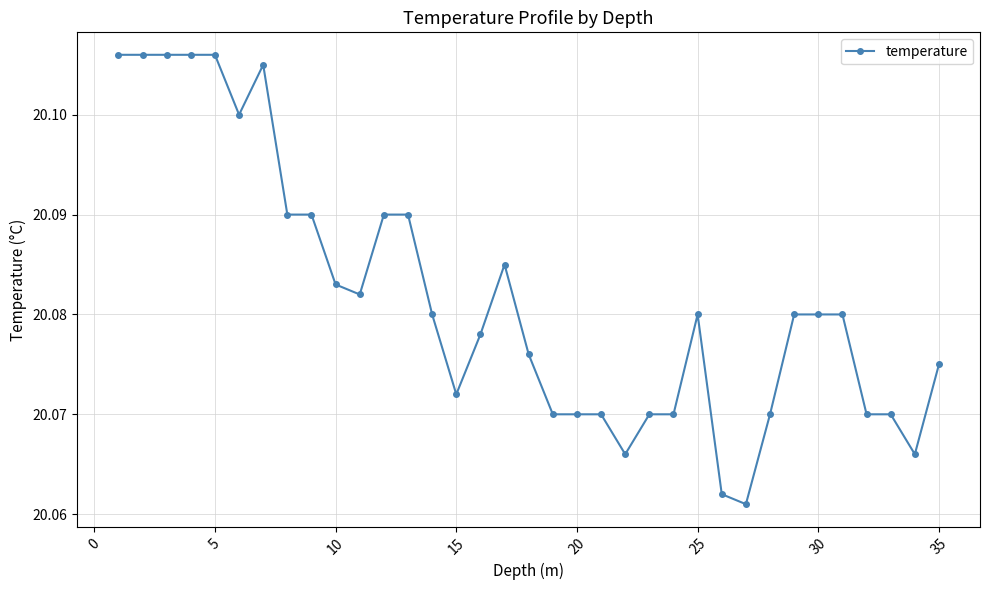

How many values are between 20 and 21?

35